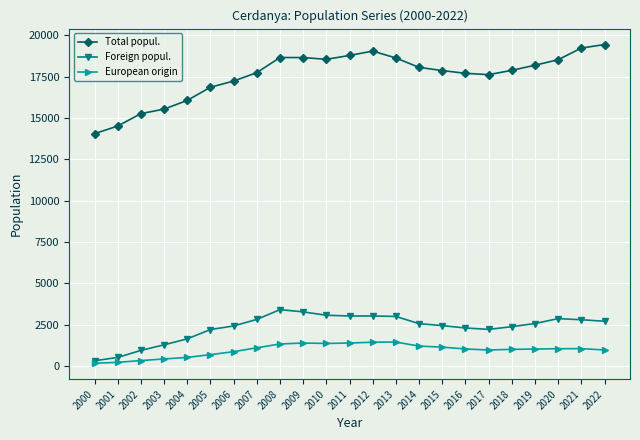

What is the minimum value for Foreign popul.?

331